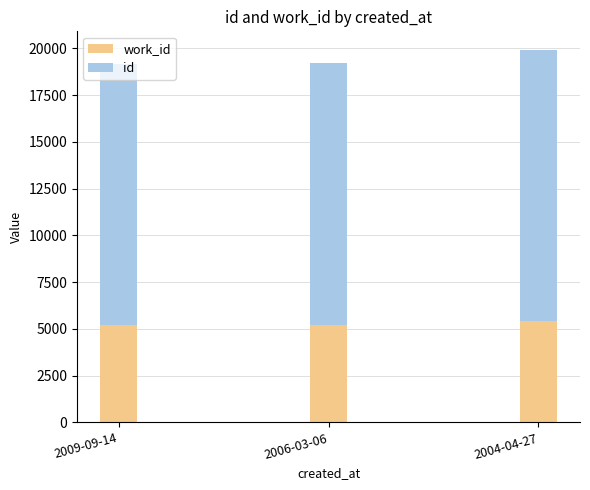

What is the total value across all series at 2009-09-14?

19172